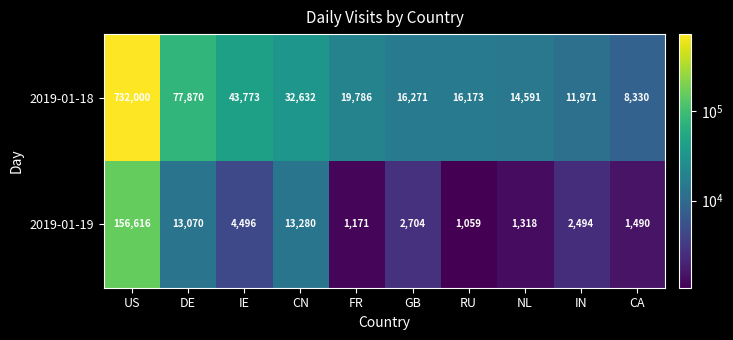

Where does the 2019-01-18 series first go above 19786?

US